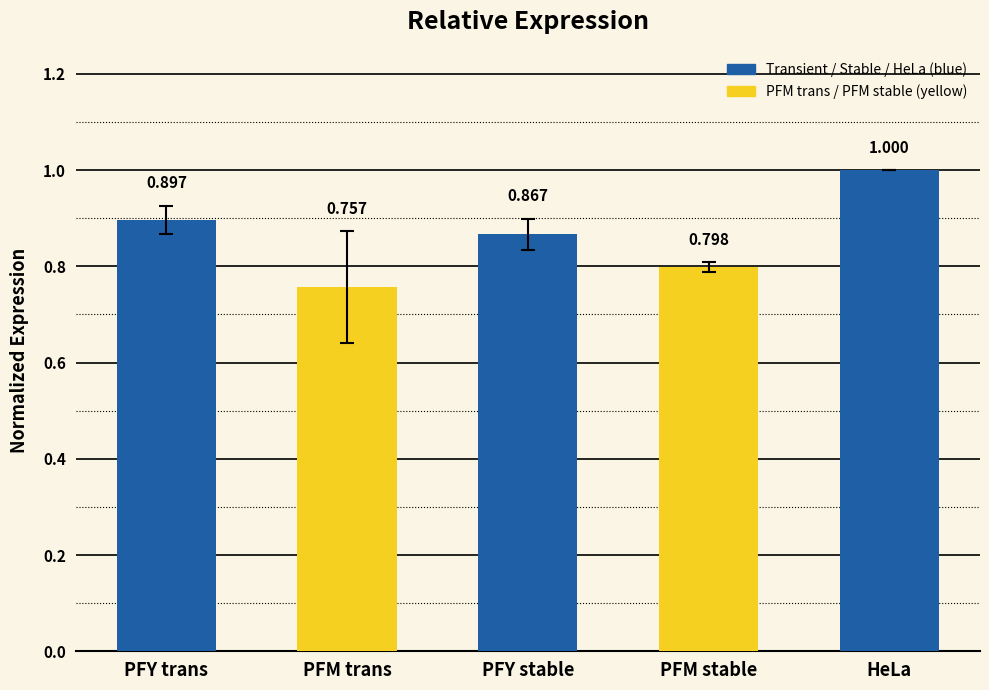

Between PFY stable and HeLa, which is larger?

HeLa